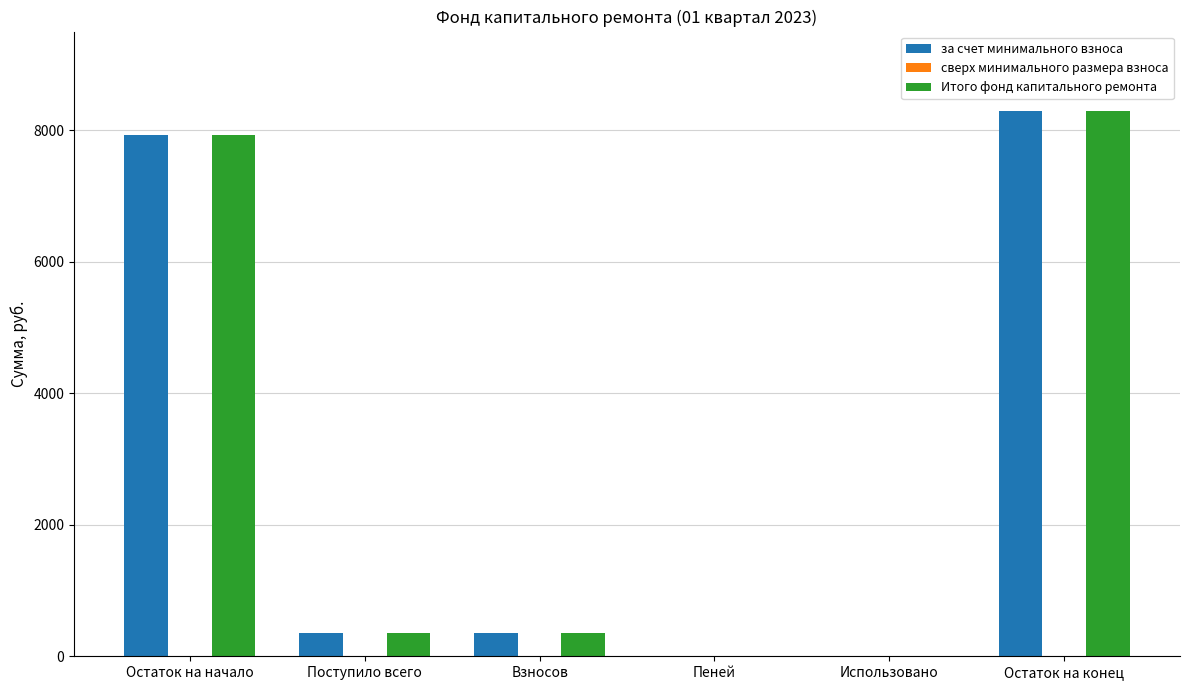

How many distinct data groups are displayed?

2